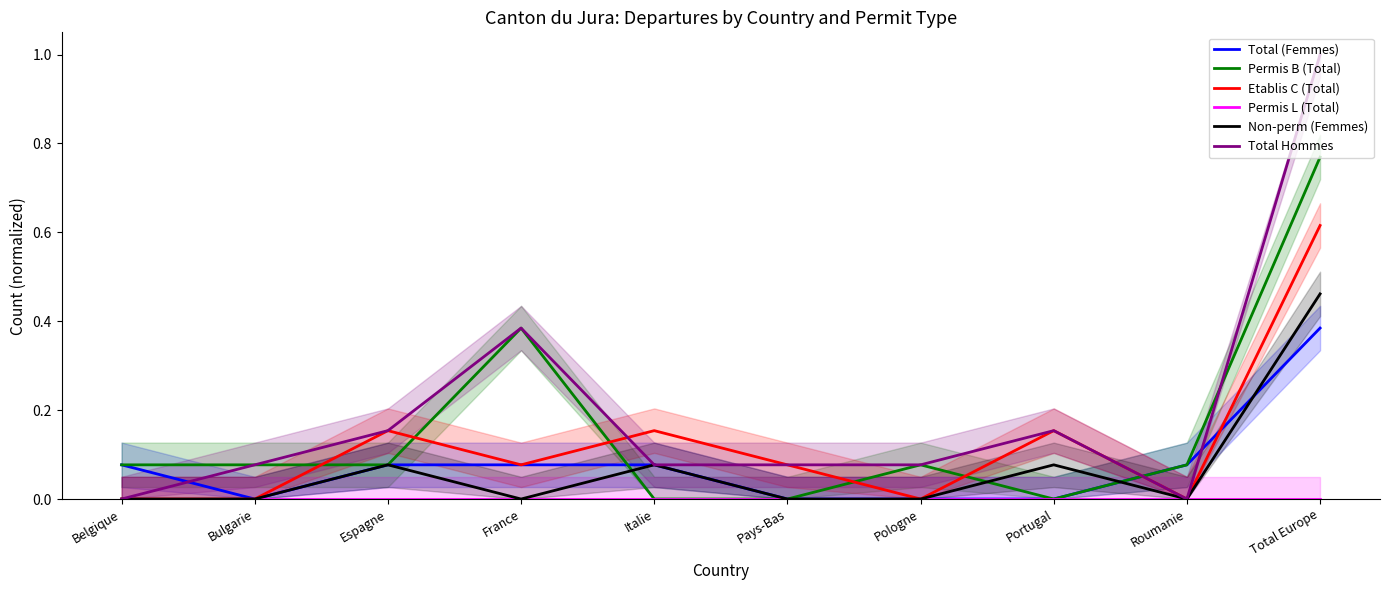

Reading left to right, list all the values displayed in this chart.

Total (Femmes): 0.1	0.0	0.1	0.1	0.1	0.0	0.0	0.0	0.1	0.4
Permis B (Total): 0.1	0.1	0.1	0.4	0.0	0.0	0.1	0.0	0.1	0.8
Etablis C (Total): 0.0	0.0	0.2	0.1	0.2	0.1	0.0	0.2	0.0	0.6
Permis L (Total): 0.0	0.0	0.0	0.0	0.0	0.0	0.0	0.0	0.0	0.0
Non-perm (Femmes): 0.0	0.0	0.1	0.0	0.1	0.0	0.0	0.1	0.0	0.5
Total Hommes: 0.0	0.1	0.2	0.4	0.1	0.1	0.1	0.2	0.0	1.0